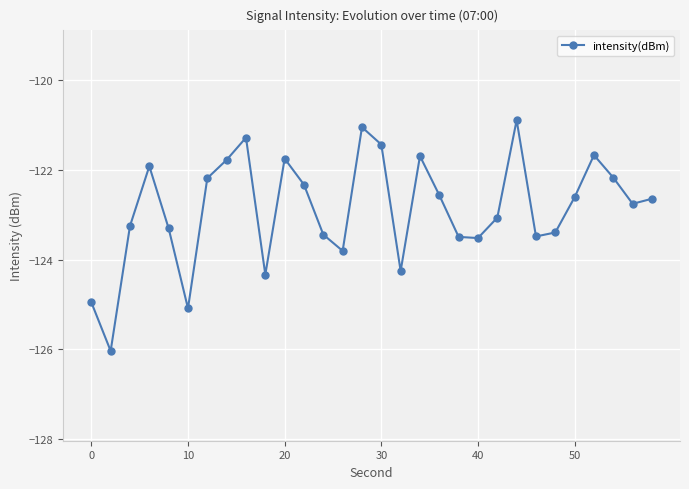

What is the sum of all values?

-3686.2